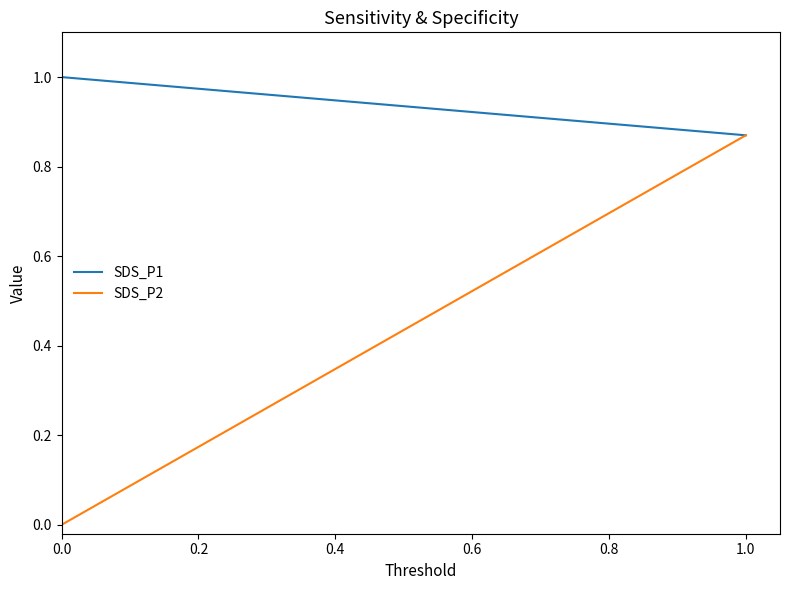

Which series has the largest range (max minus min)?

SDS_P2